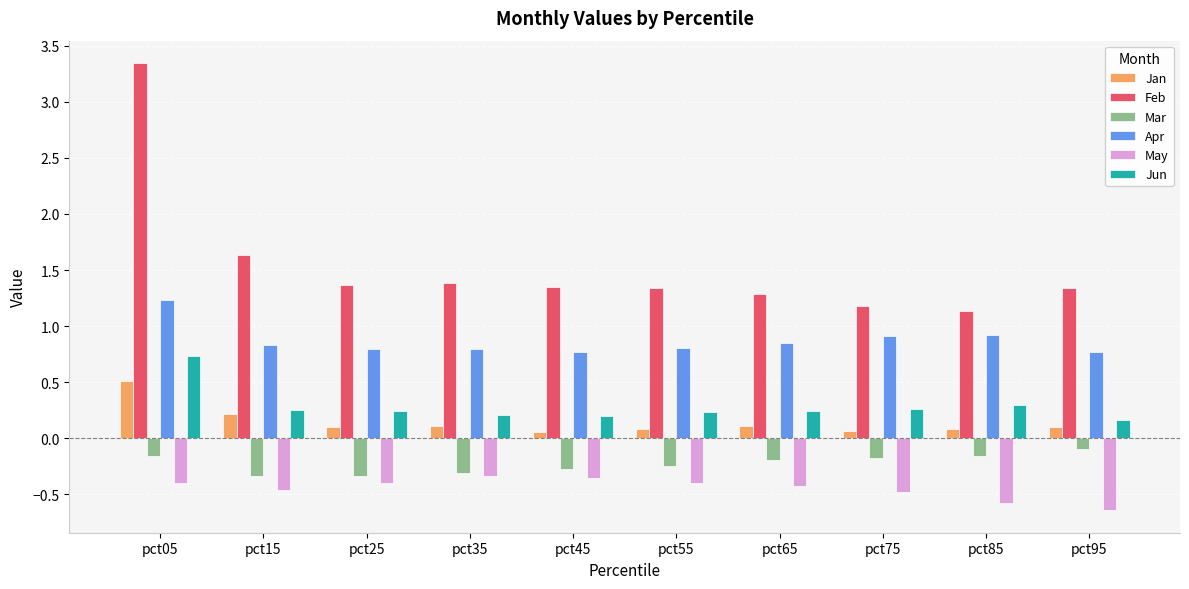

Which series changed the most between pct05 and pct35?

Feb